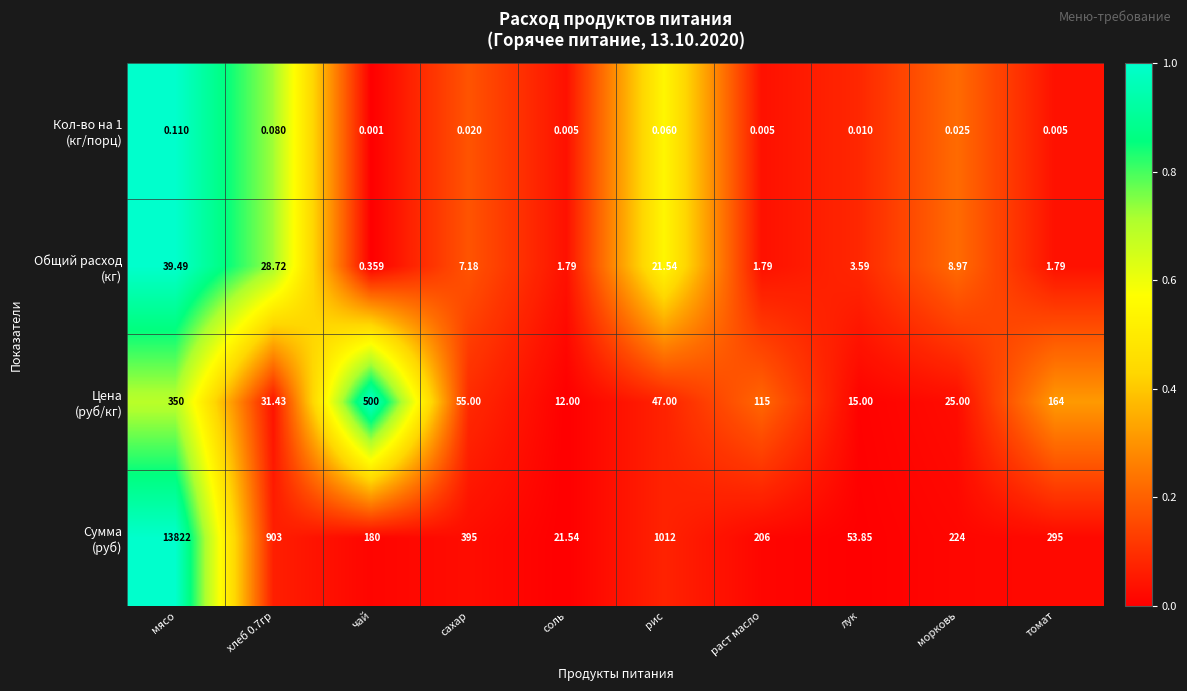

At which category is the sum across all series the highest?

мясо